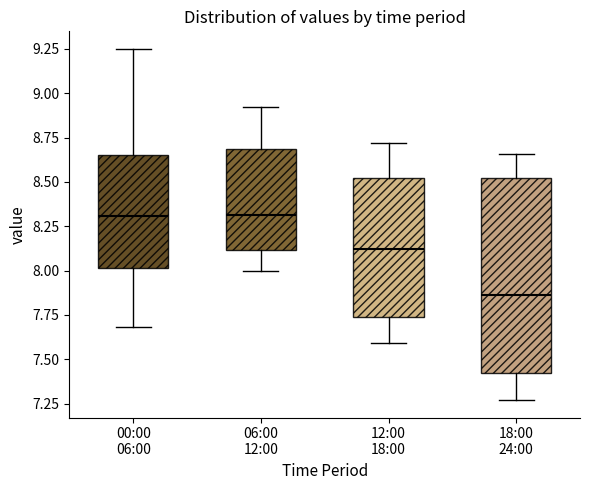

Where does the upper whisker of the box for 18:00 24:00 end on the y-axis? The values are not printed on the chart, so give them approximately, as read against the axis.

8.65